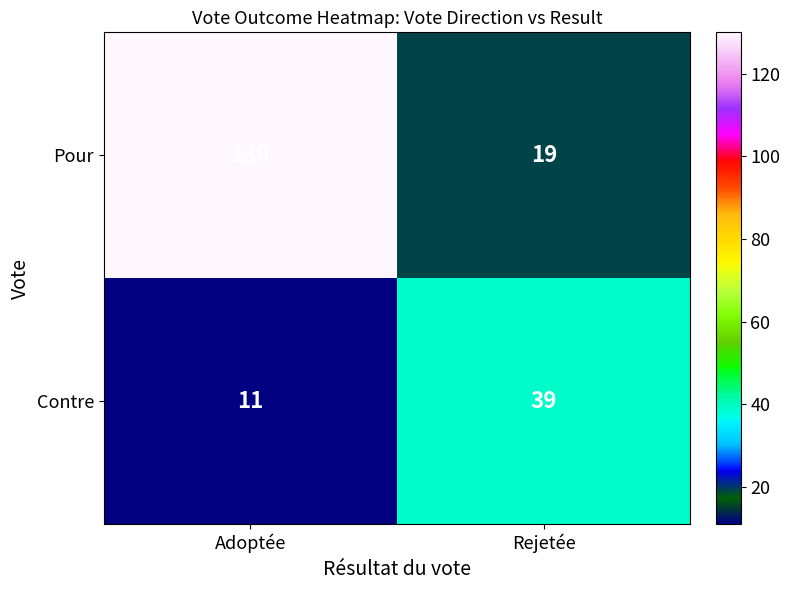

What is the smallest value displayed?

11